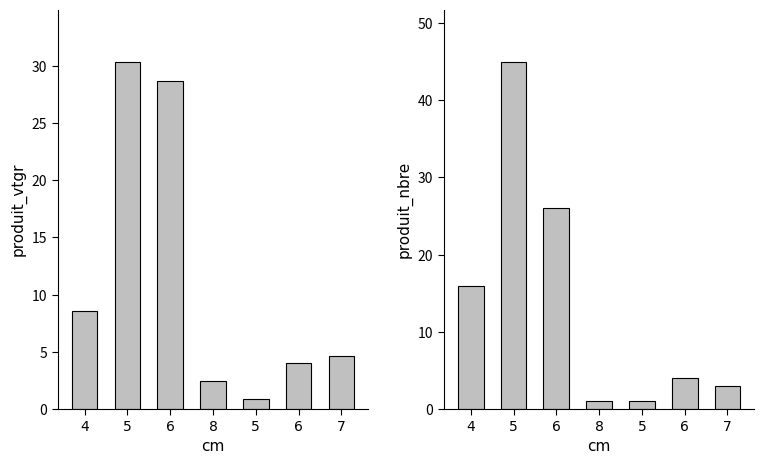

What is the lowest value of the produit_vtgr series?

0.9